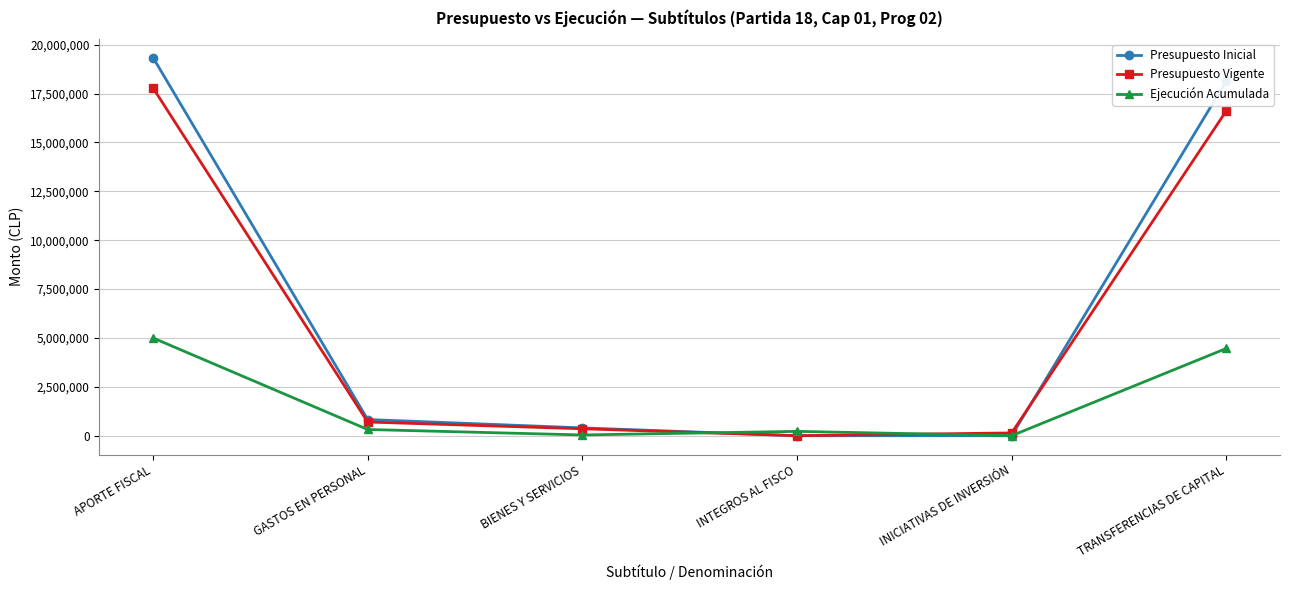

True or false: Ejecución Acumulada has more than 2 interior local peaks.

False